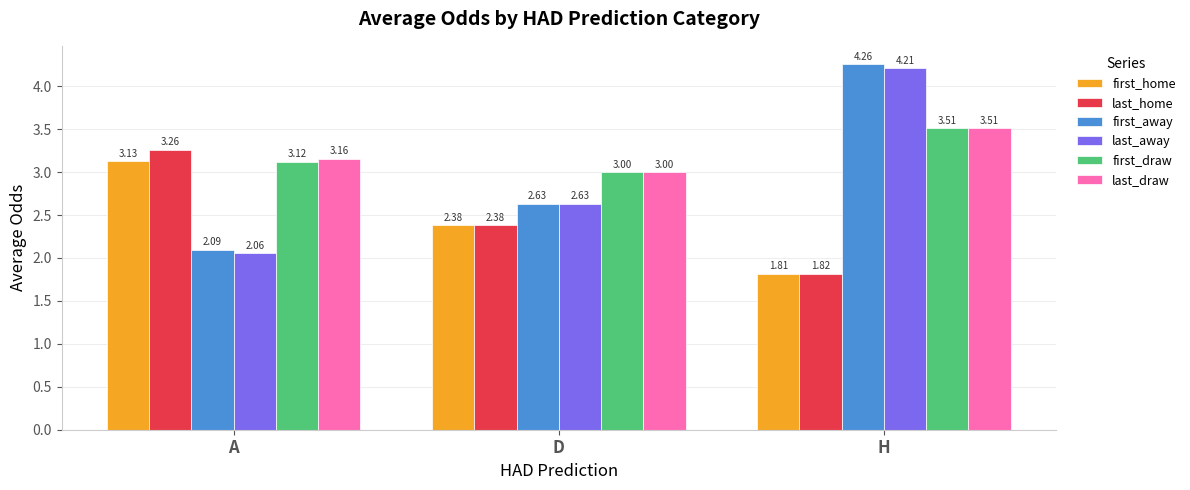

How many bars are there in total?

18